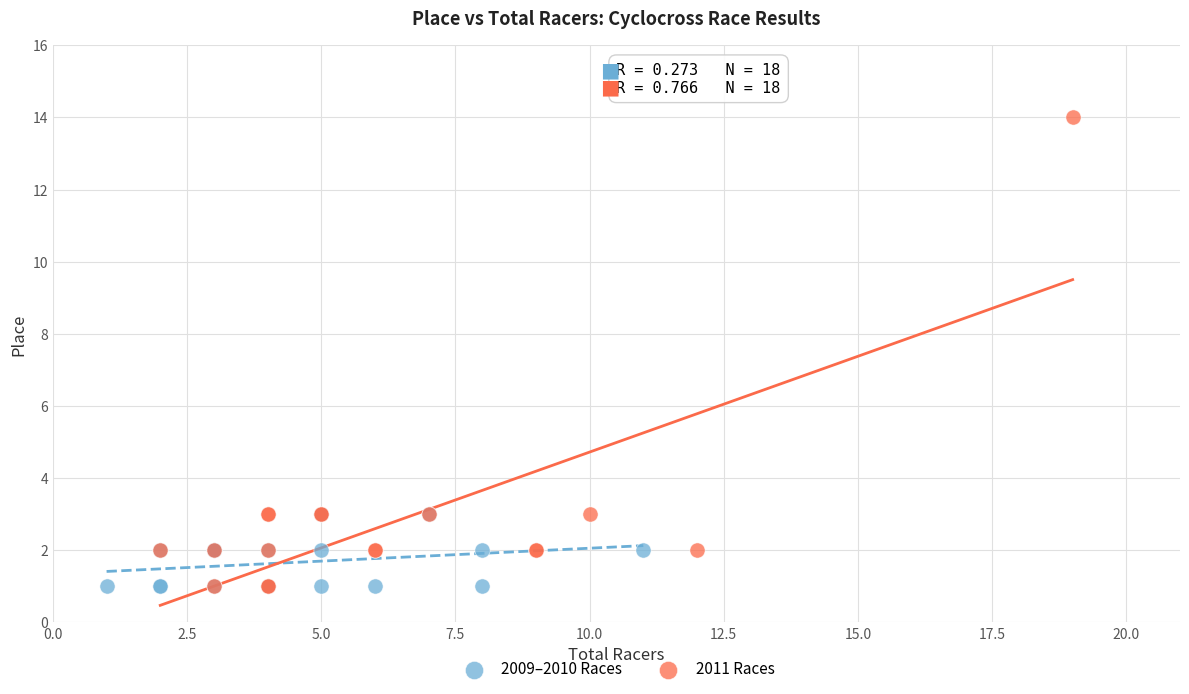

What are all the series names shown in the legend?

2009–2010 Races, 2011 Races